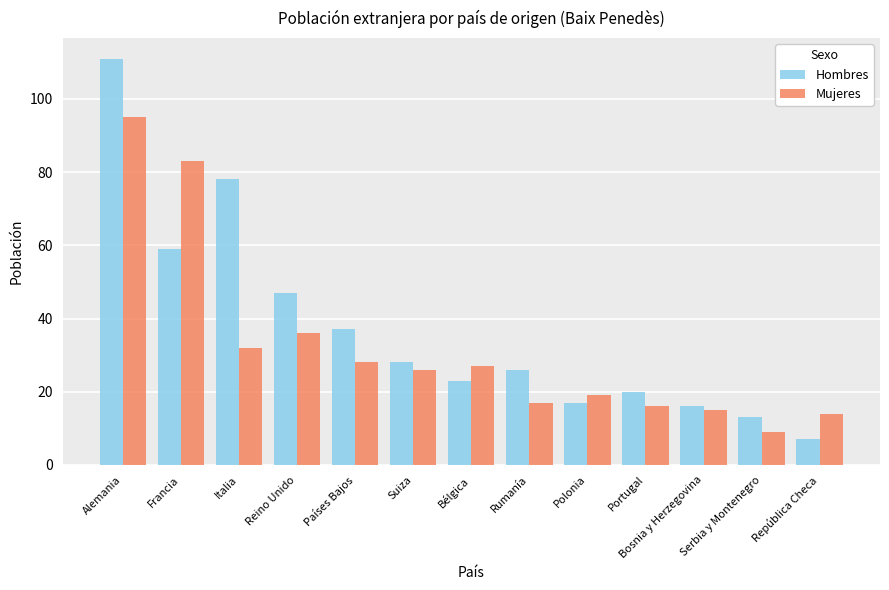

The Mujeres series shows 9 at Portugal. True or false?

False